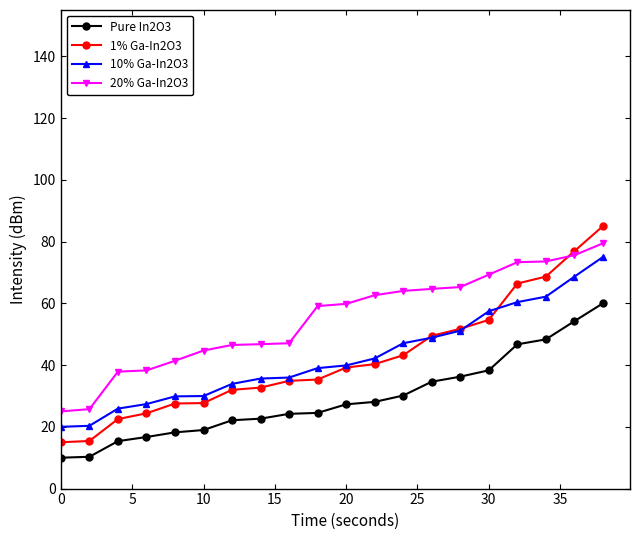

Which series has the largest range (max minus min)?

1% Ga-In2O3